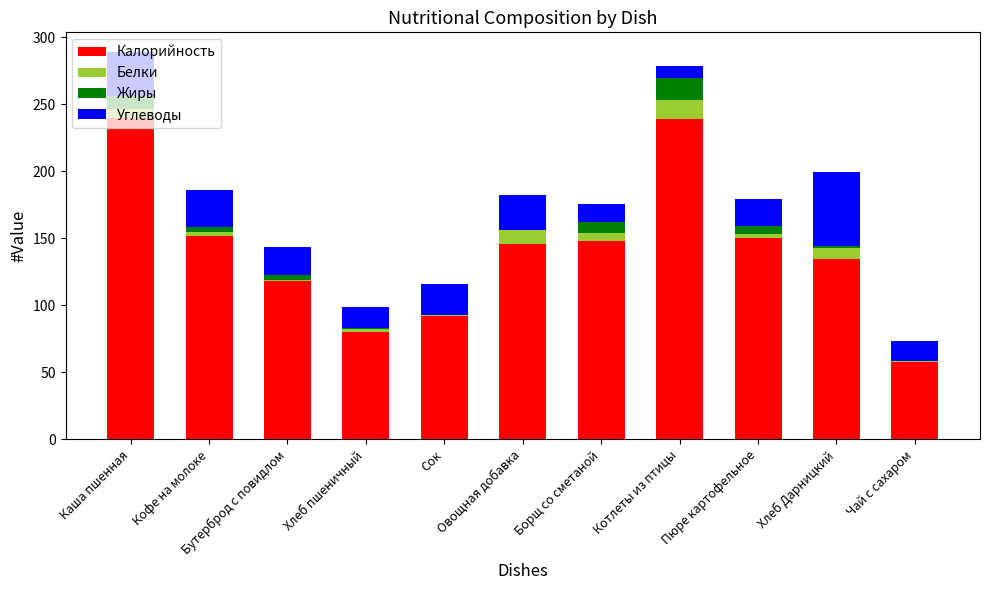

What is the highest value of the Калорийность series?

240.0